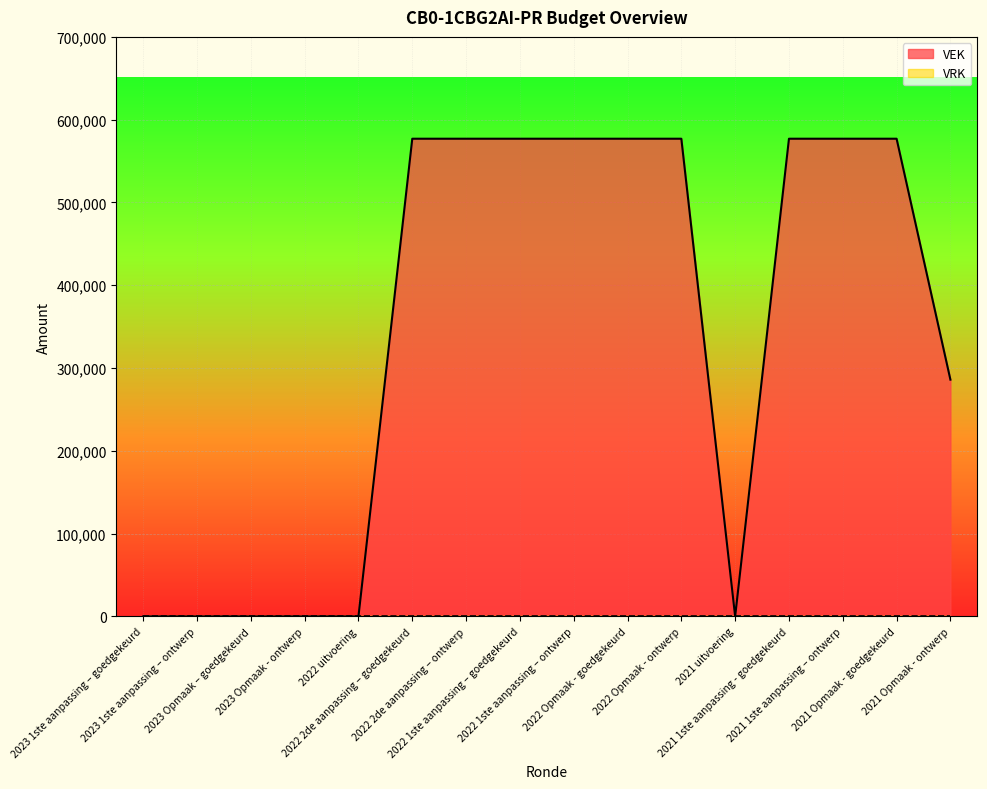

How many values are above zero?

10